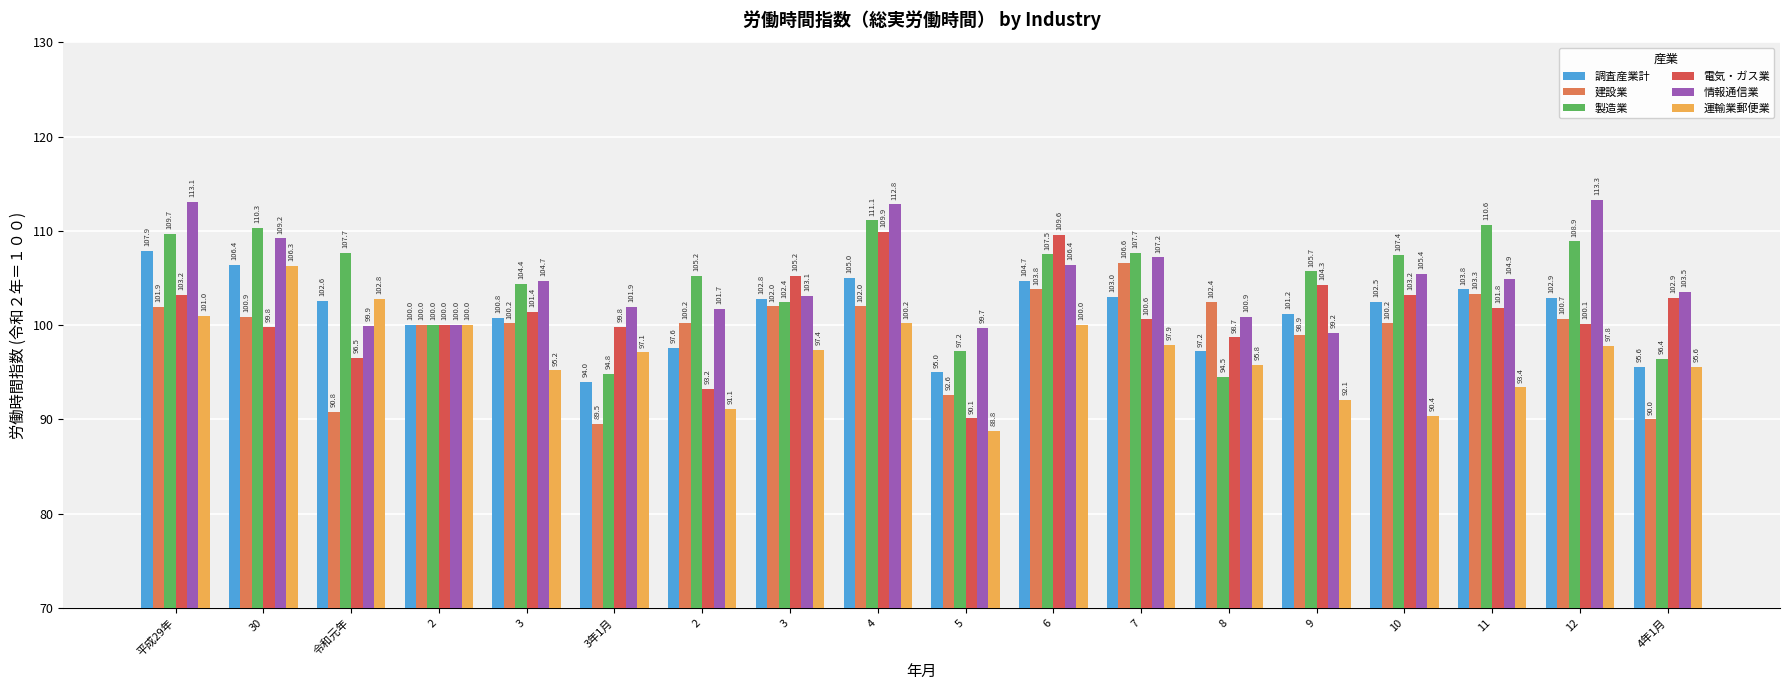

Between 3年1月 and 11, which is larger?

11